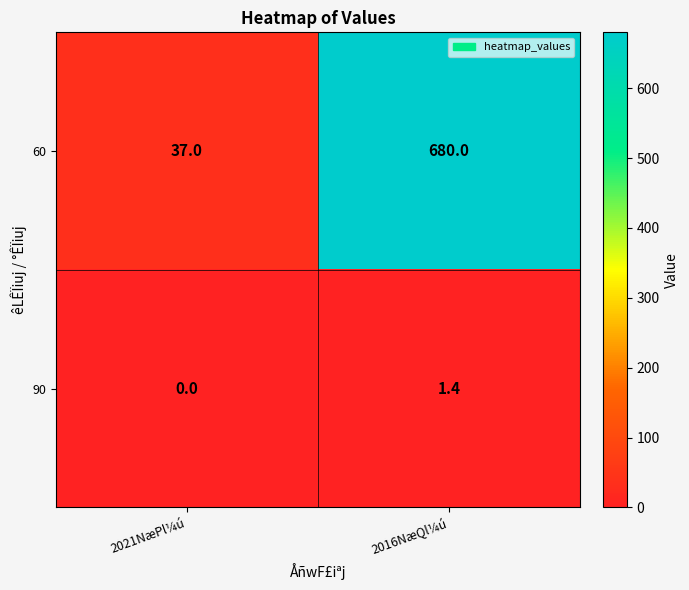

Where is 90 nearest to the value 0?

2021NæPl¼ú